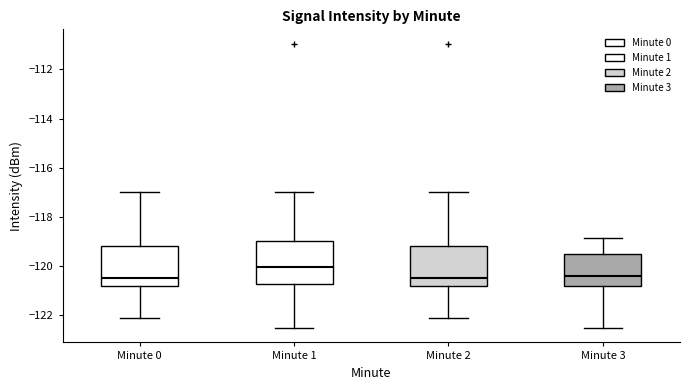

Reading left to right, transcribe this box plot: for each box, give where its median line is, the range the box spans, and where its two whiskers end, as read against the y-axis. The values are not printed on the chart, so give them approximately, as read against the axis.

Minute 0: median -120.4, box -120.8 to -119.2, whiskers -122.2 to -117.0
Minute 1: median -120.0, box -120.8 to -119.0, whiskers -122.6 to -117.0
Minute 2: median -120.4, box -120.8 to -119.2, whiskers -122.2 to -117.0
Minute 3: median -120.4, box -120.8 to -119.6, whiskers -122.6 to -118.8